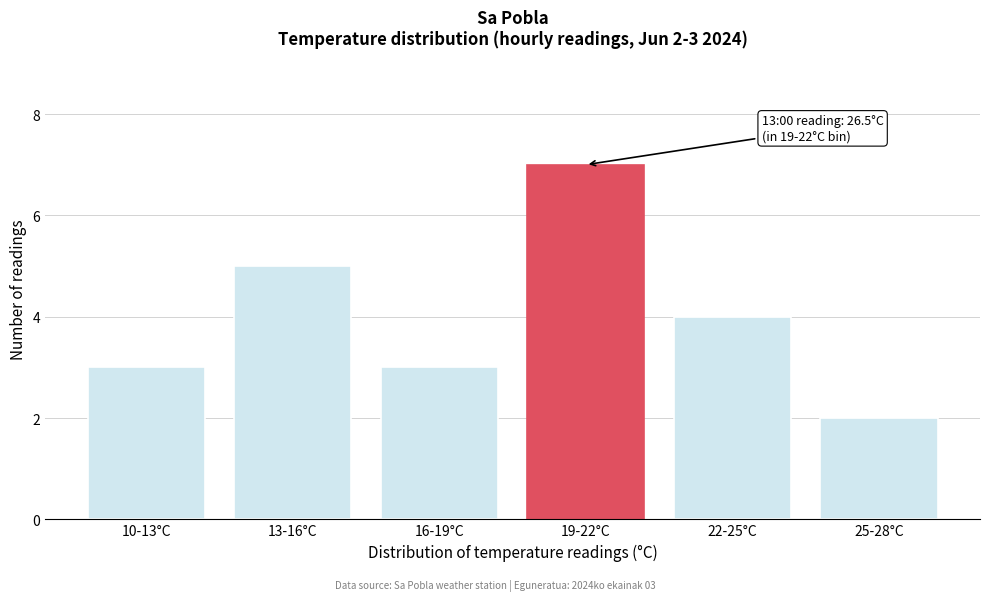

Reading right to left, extract all data points from this chart.

25-28°C=2	22-25°C=4	19-22°C=7	16-19°C=3	13-16°C=5	10-13°C=3